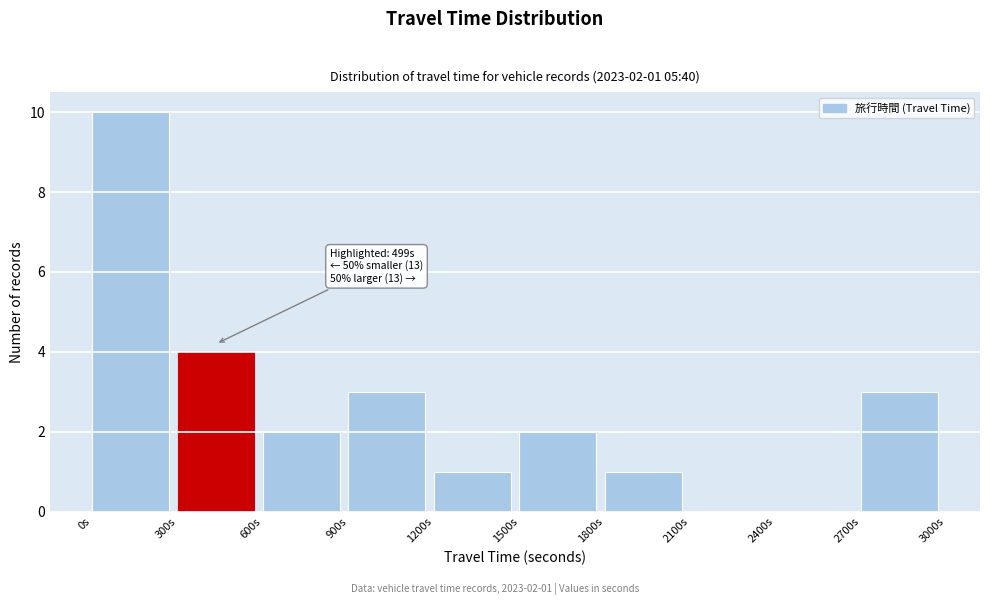

Over which range of the x-axis is the bar tallest?

0 to 300